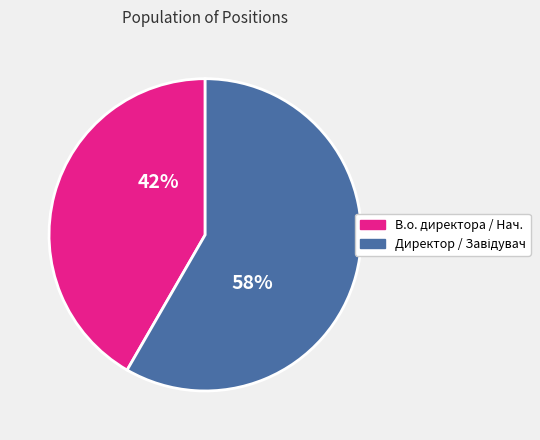

Is there any slice that represents more than half of the pie?

Yes